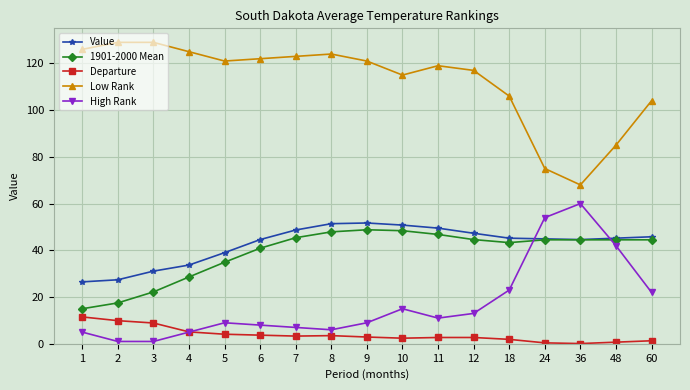

Which series has the largest total across all categories?

Low Rank